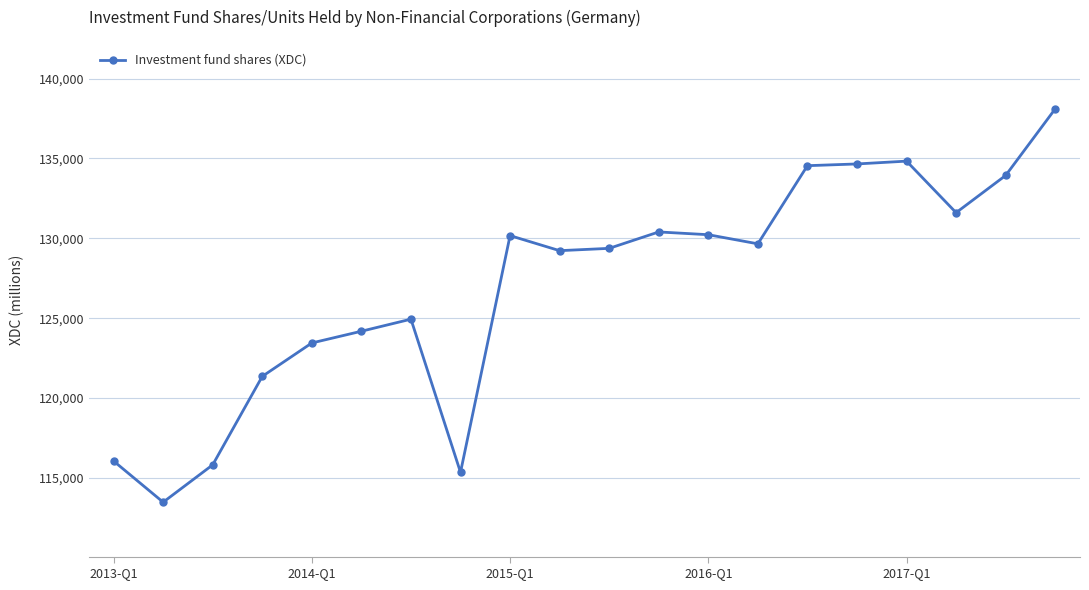

What is the average value?

127071